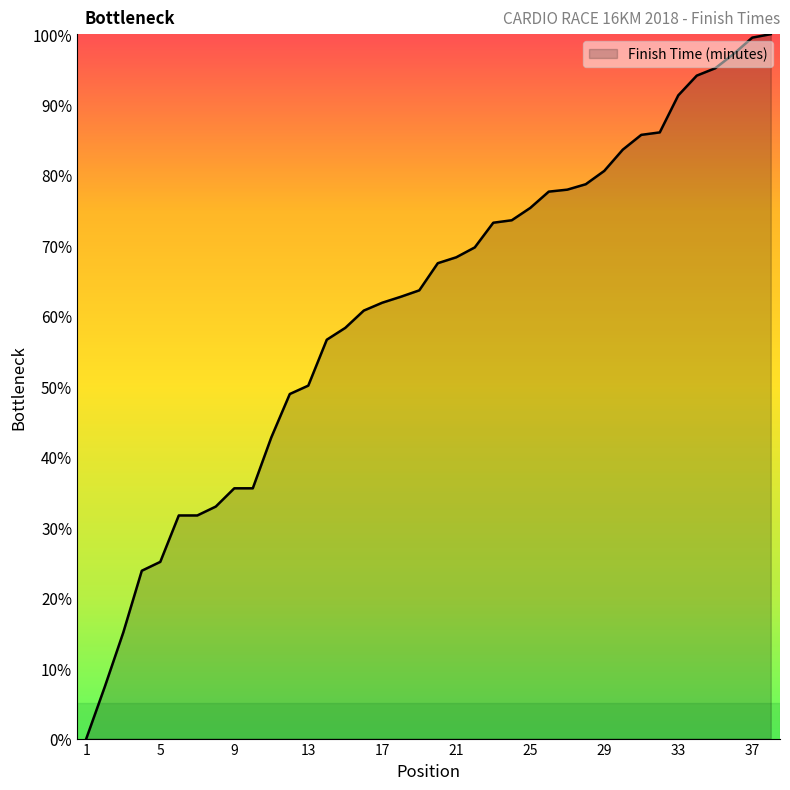

What is the greatest value displayed?

100.0